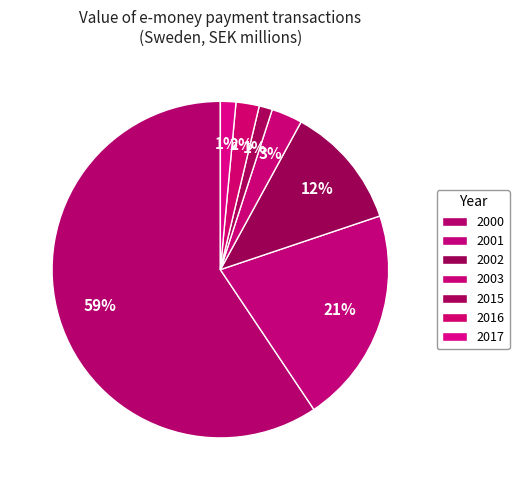

Combined, what portion of the pie is 2015 and 2002?

13.2%